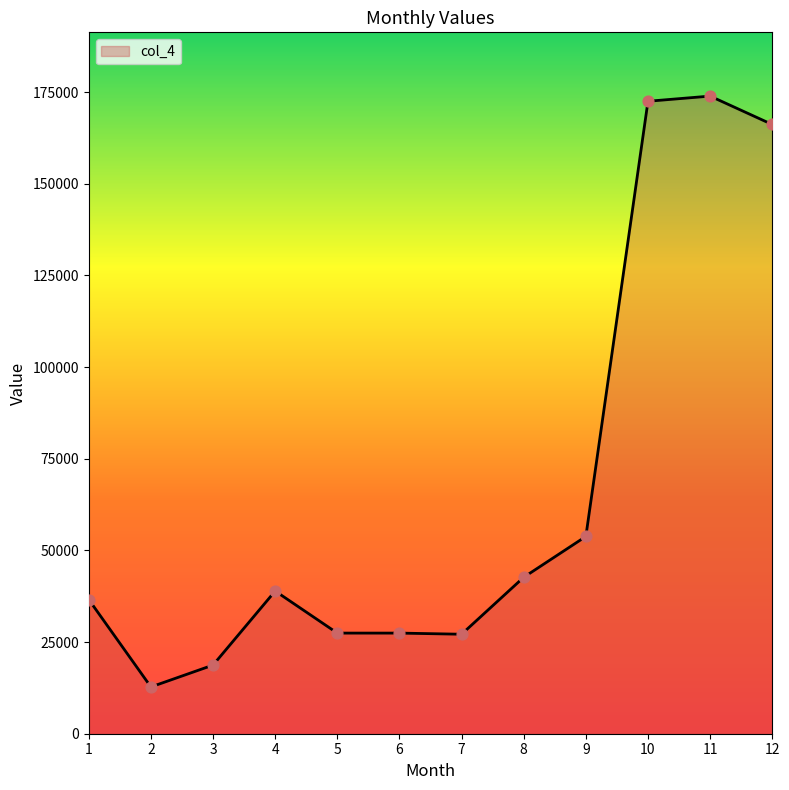

What is the change in value from 1 to 4?

+2325.0